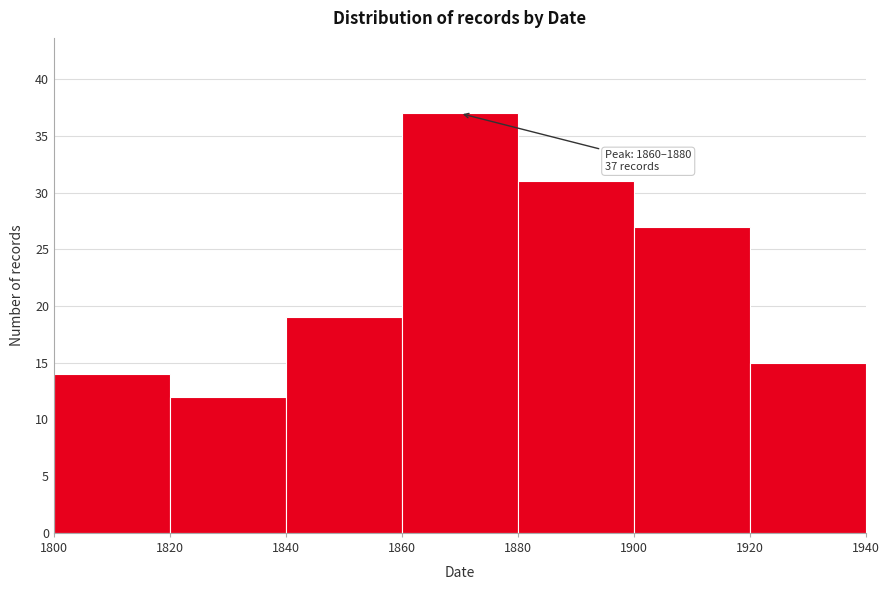

Which range on the x-axis has the tallest bar?

1860 to 1880